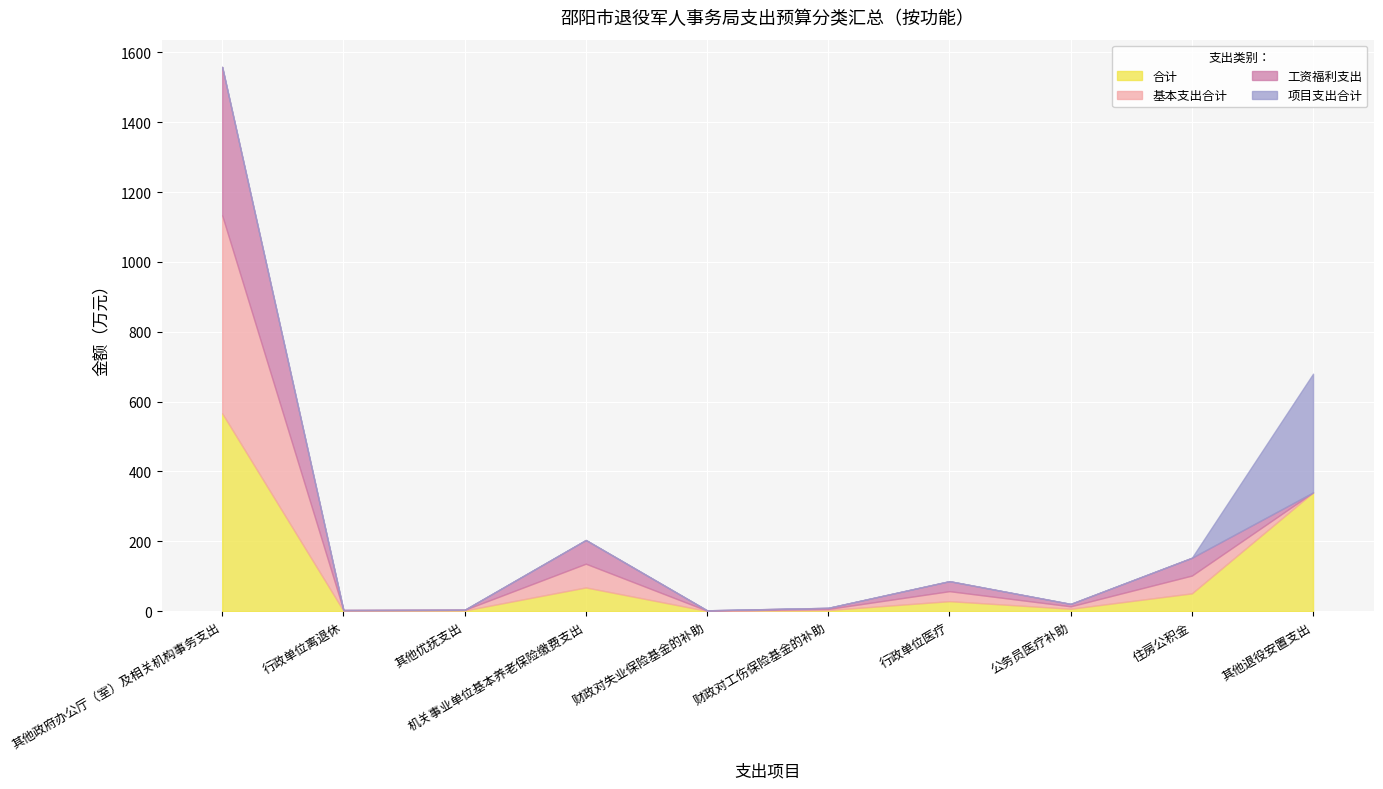

What is the difference between the highest and lowest values at 公务员医疗补助?

6.9